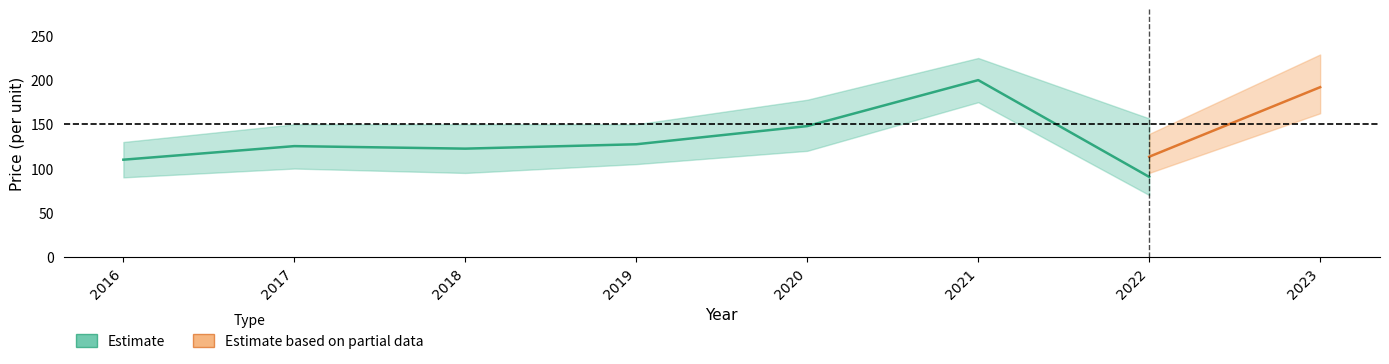

What is the average value of the Estimate_high series?

171.1